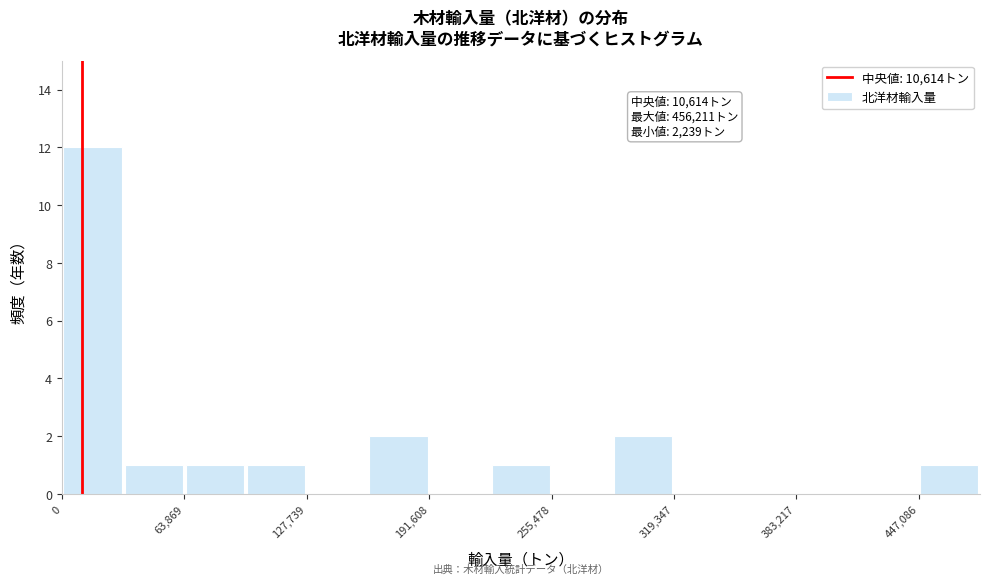

Around what value on the x-axis is the tallest bar? Give the approximate position of its centre, as read against the axis.

20000